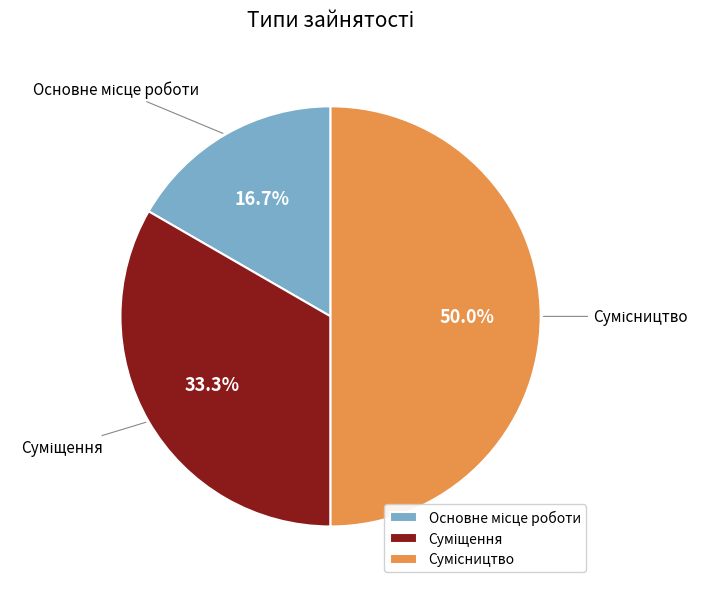

Between Сумісництво and Основне місце роботи, which is larger?

Сумісництво